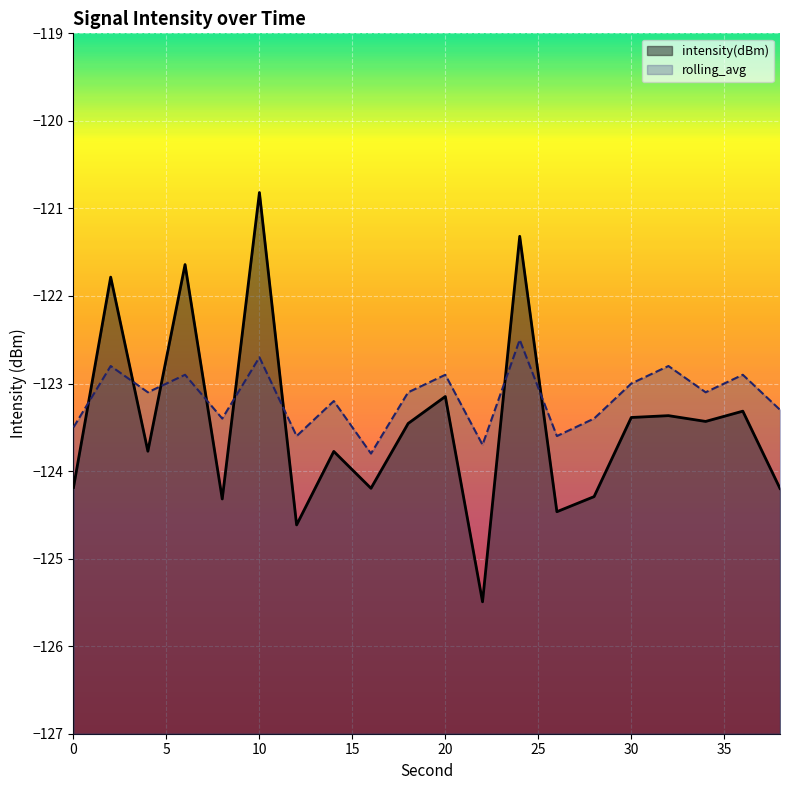

At which category does intensity(dBm) reach its first local valley?

4